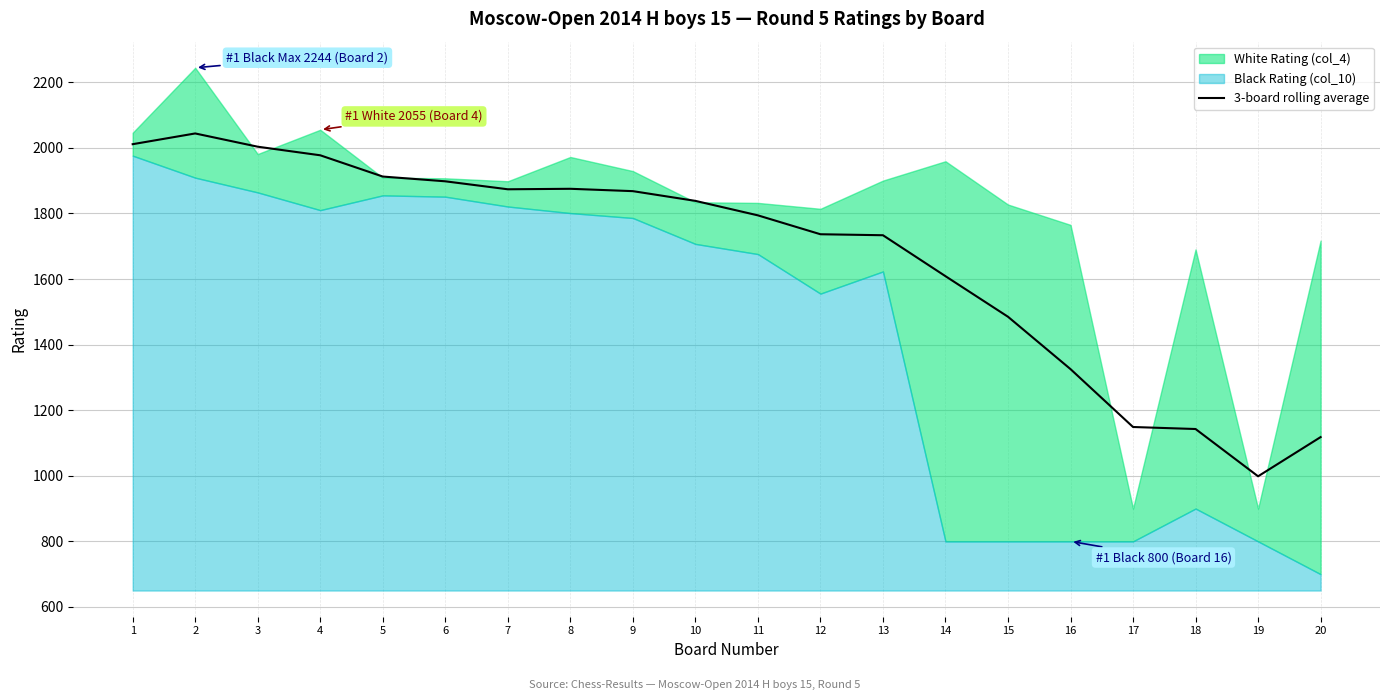

What is the value of the 15th point from the left?

1484.8